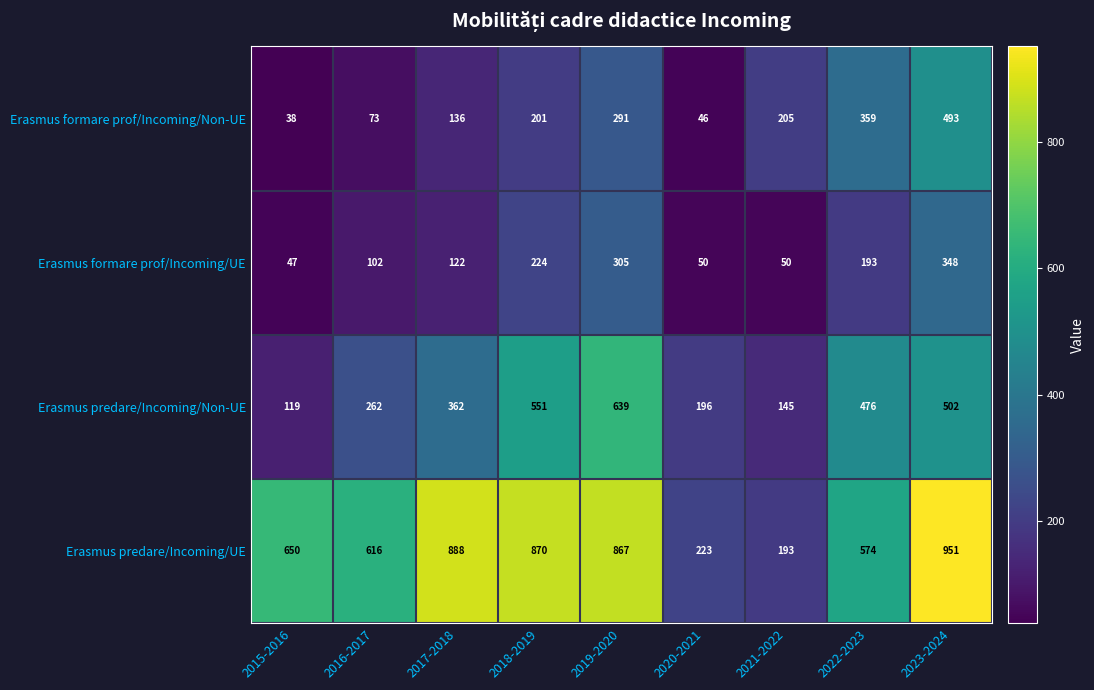

At which label is Erasmus predare/Incoming/Non-UE closest to 379?

2017-2018